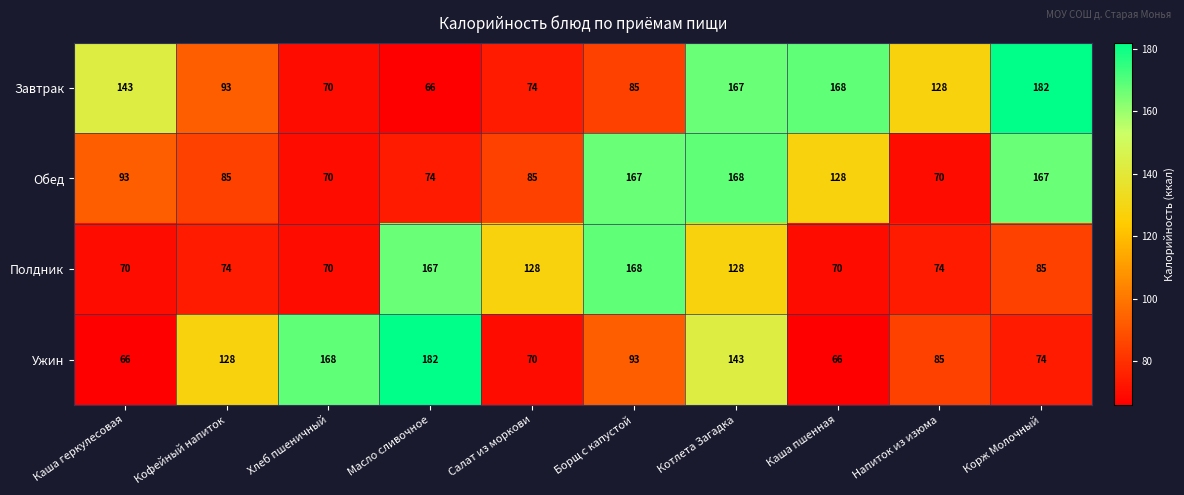

How many data points does each series have?

10